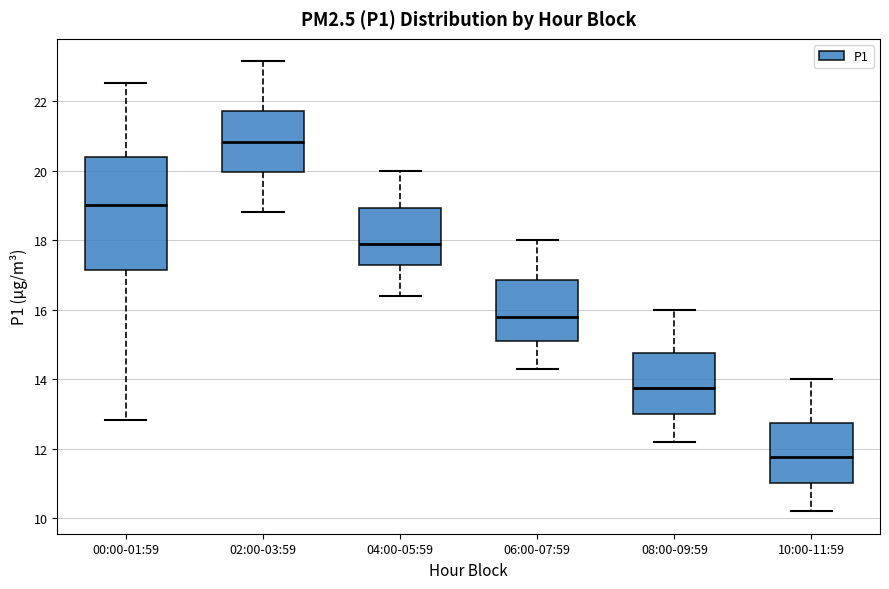

Reading left to right, transcribe this box plot: for each box, give where its median line is, the range the box spans, and where its two whiskers end, as read against the y-axis. The values are not printed on the chart, so give them approximately, as read against the axis.

00:00-01:59: median 19.0, box 17.2 to 20.4, whiskers 12.8 to 22.6
02:00-03:59: median 20.8, box 20.0 to 21.8, whiskers 18.8 to 23.2
04:00-05:59: median 18.0, box 17.2 to 19.0, whiskers 16.4 to 20.0
06:00-07:59: median 15.8, box 15.2 to 16.8, whiskers 14.4 to 18.0
08:00-09:59: median 13.8, box 13.0 to 14.8, whiskers 12.2 to 16.0
10:00-11:59: median 11.8, box 11.0 to 12.8, whiskers 10.2 to 14.0